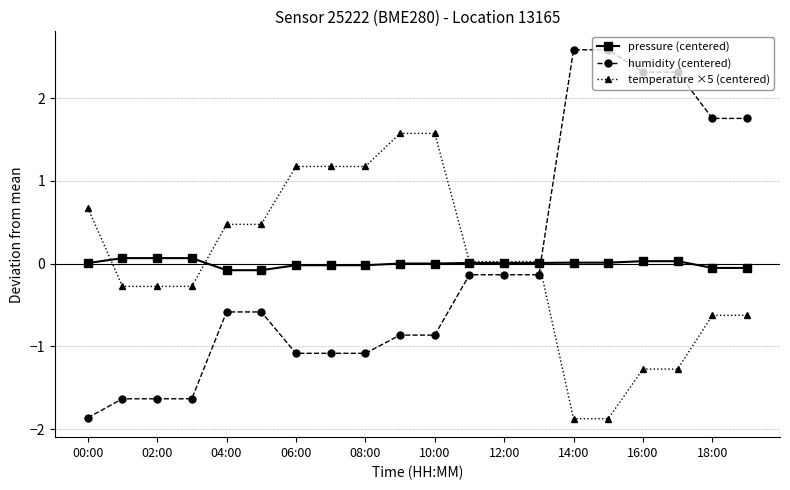

What is the maximum value shown in the chart?

2.6